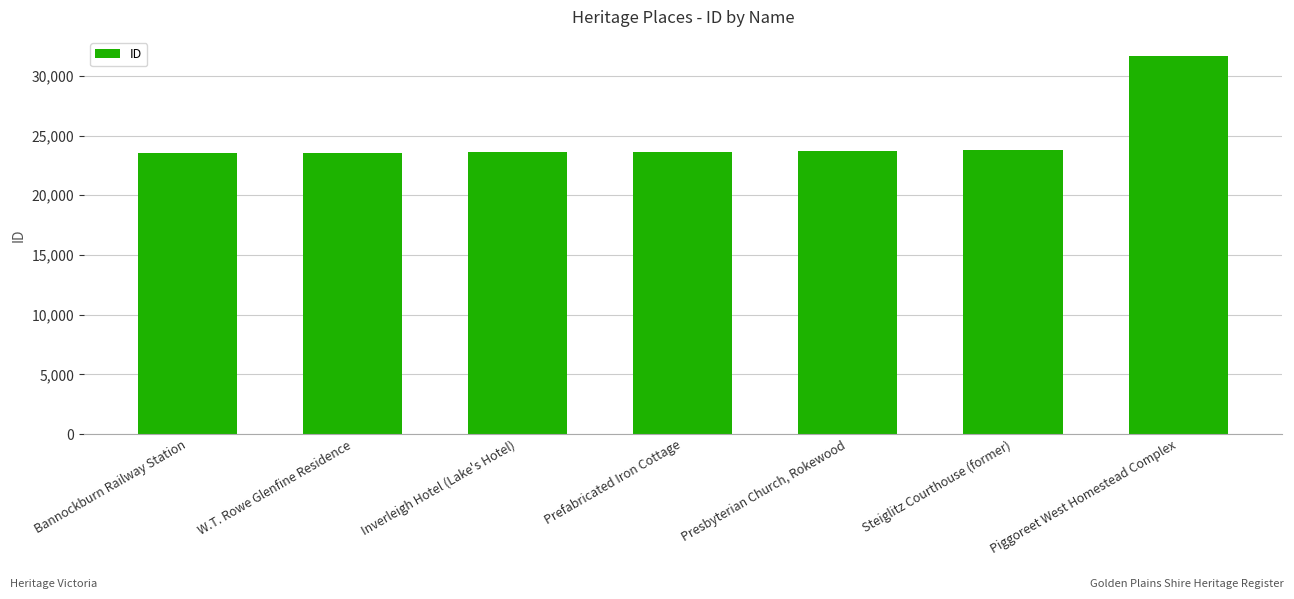

Approximately how many times larger is the value at Bannockburn Railway Station compared to Piggoreet West Homestead Complex?

0.7